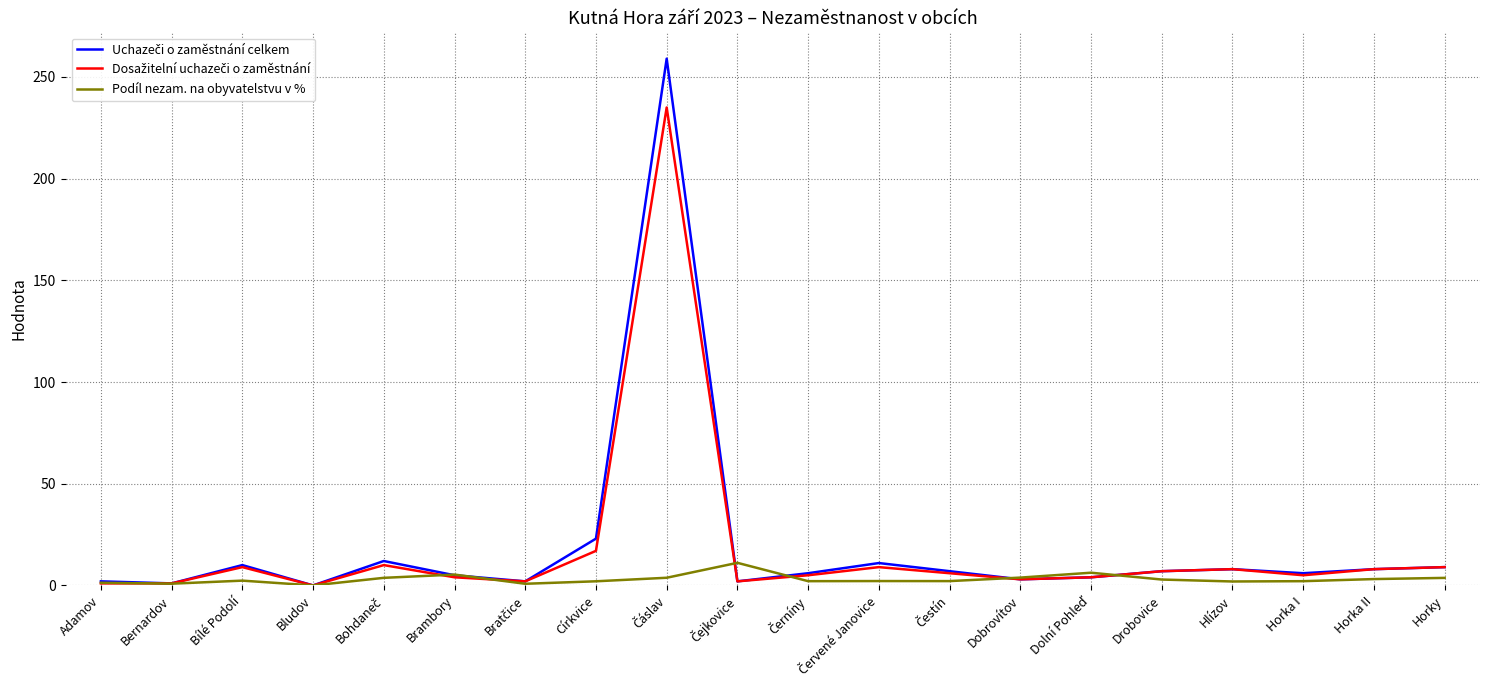

What is the sum of the Podíl nezam. na obyvatelstvu v % values at Bernardov and Horky?

4.6